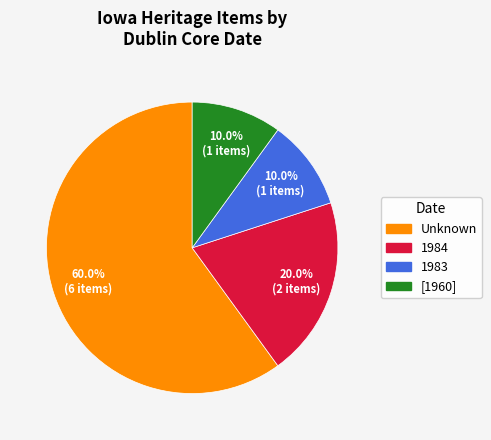

How many segments does this pie chart have?

4